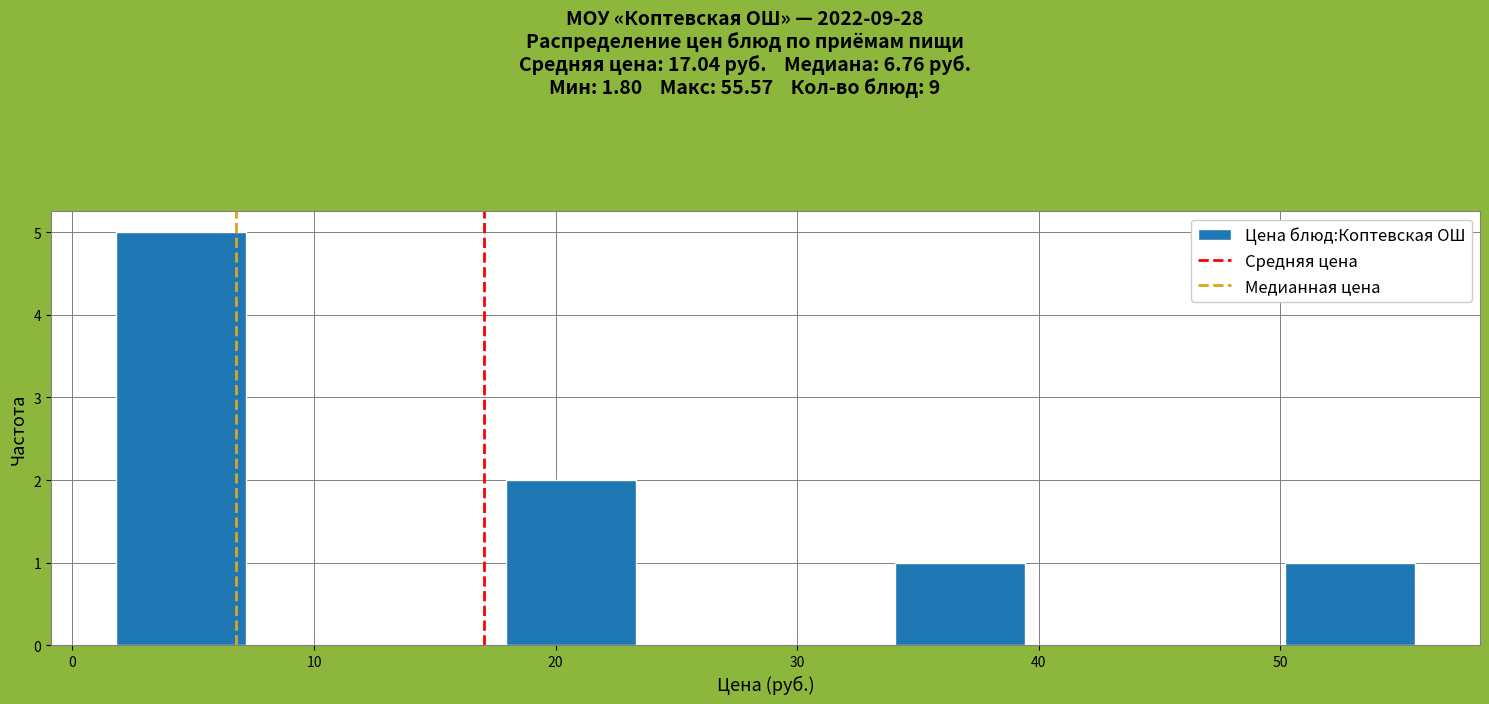

How tall is the bar that spans 2 to 7 on the x-axis? Neither the bar edges nor the heights are printed on the chart, so give them approximately, as read against the axes.

5